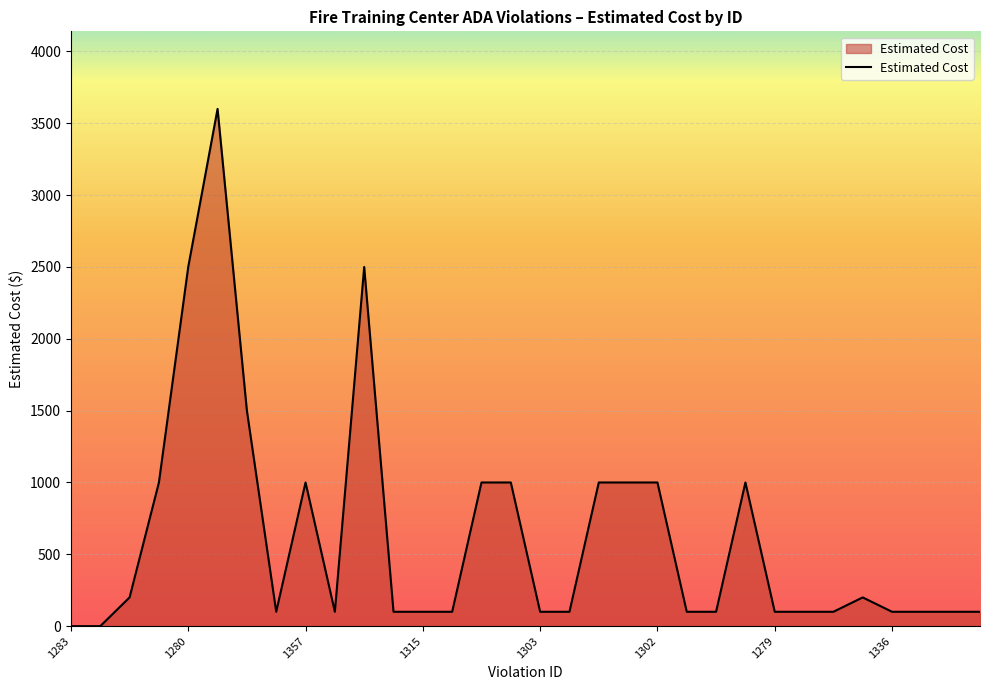

What is the greatest value displayed?

3600